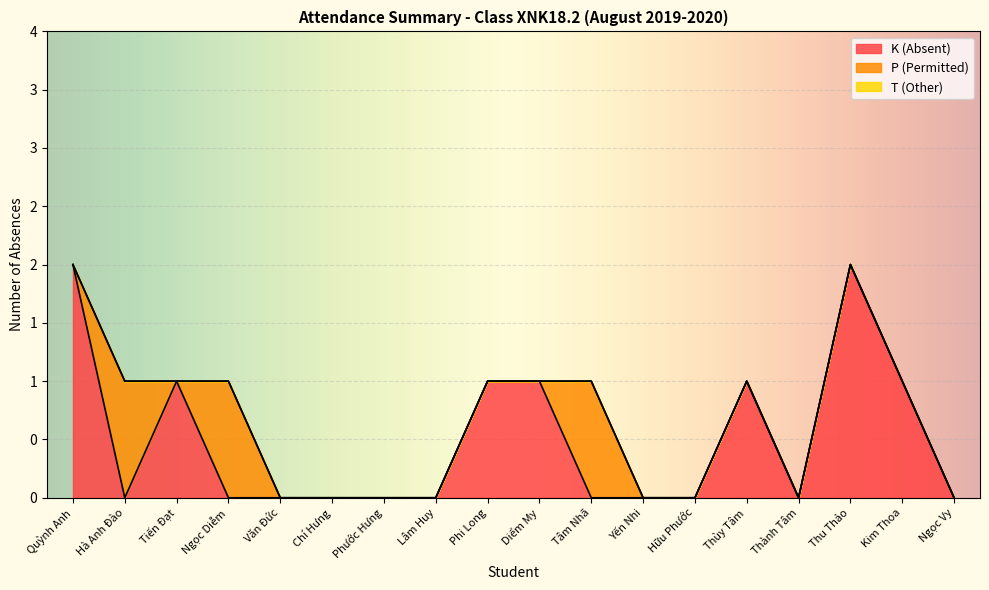

What is the difference between the second highest and minimum values in the K (Absent) series?

2